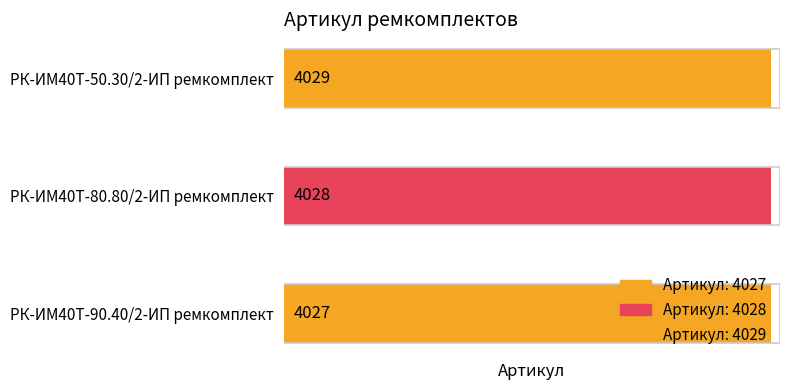

Are the bars grouped side by side (vs. stacked)?

No